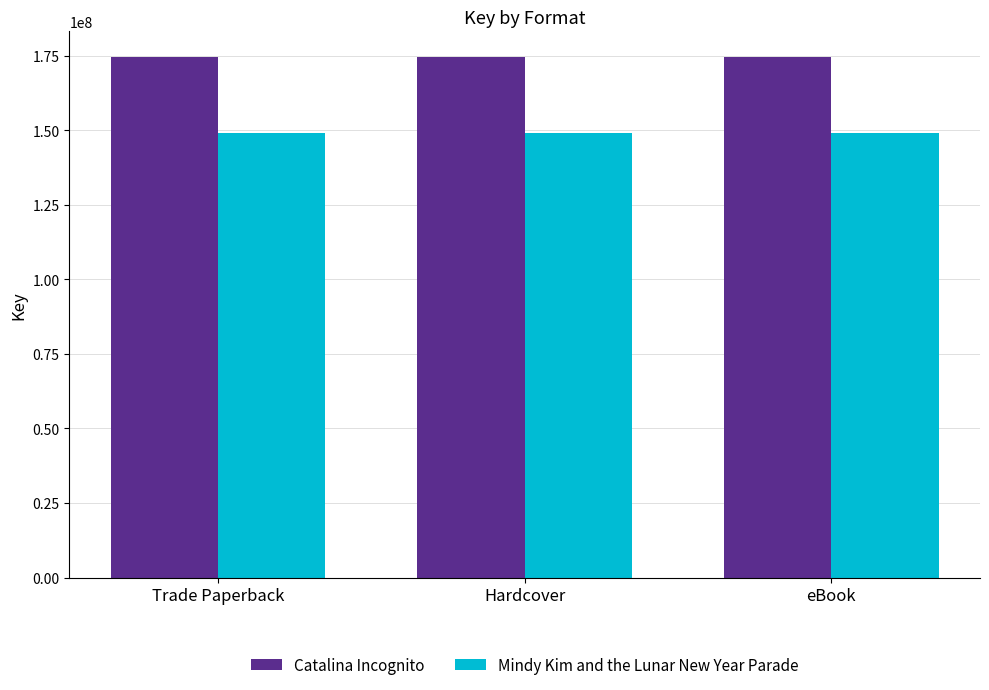

Rank the series by their maximum value, from lowest to highest.

Mindy Kim and the Lunar New Year Parade, Catalina Incognito